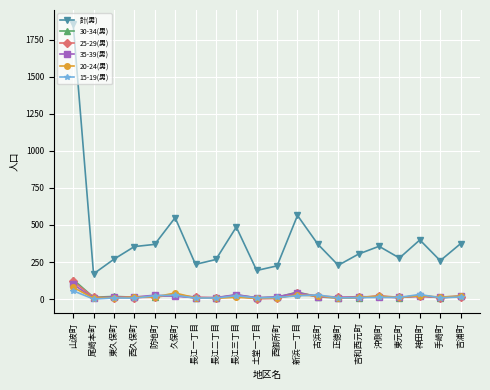

What is the average value of the 20-24(男) series?

18